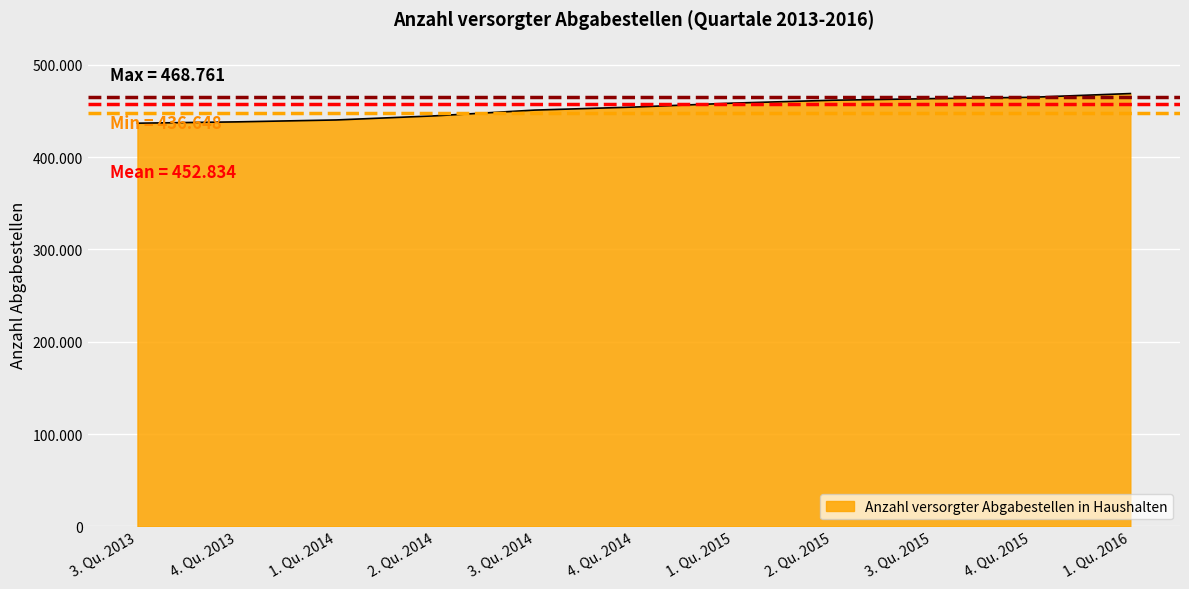

Reading right to left, list all the values displayed in this chart.

468761	464714	463271	461524	458408	454125	450842	444641	440154	438095	436648